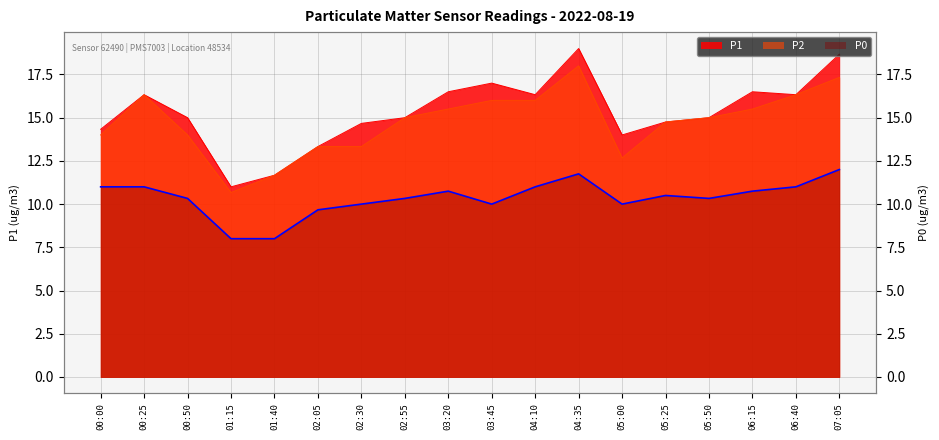

What is the smallest value displayed?

8.0